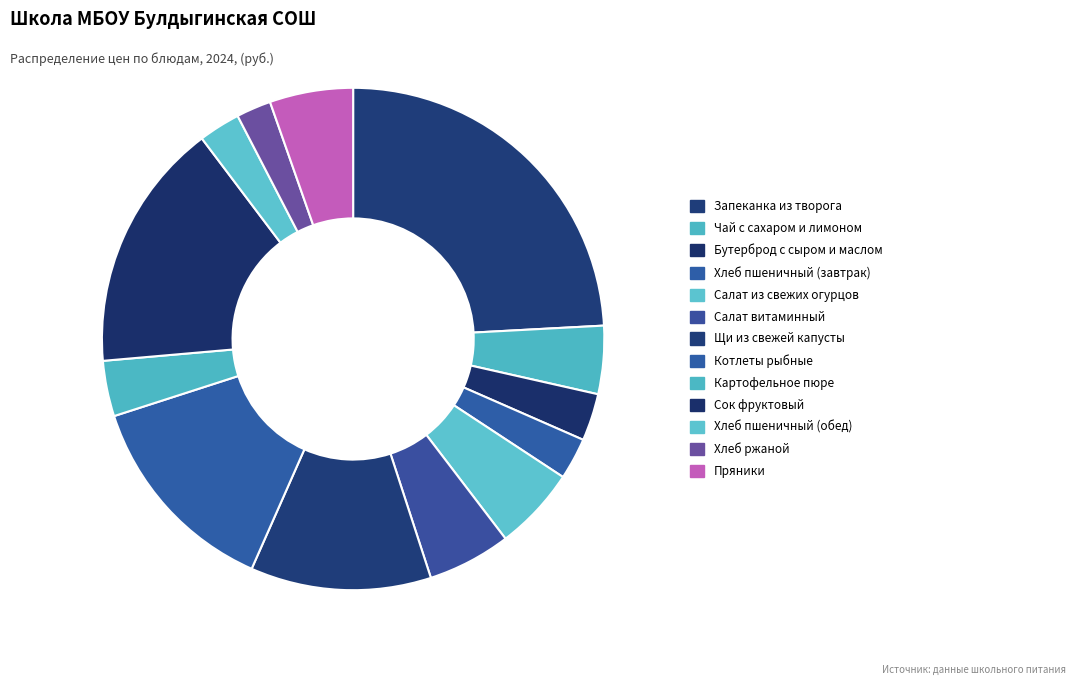

What percentage is NOT represented by Сок фруктовый?

83.9%